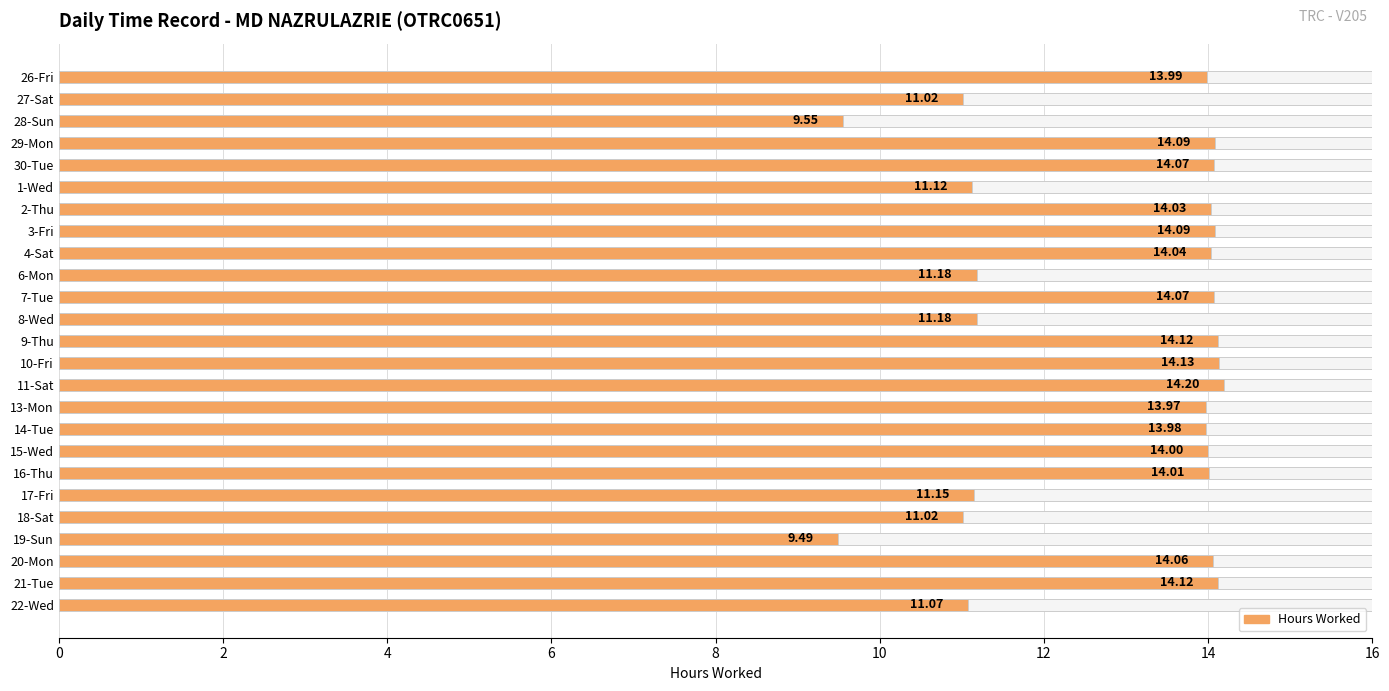

What is the ratio of the value at 20-Mon to the value at 15-Wed?

1.0